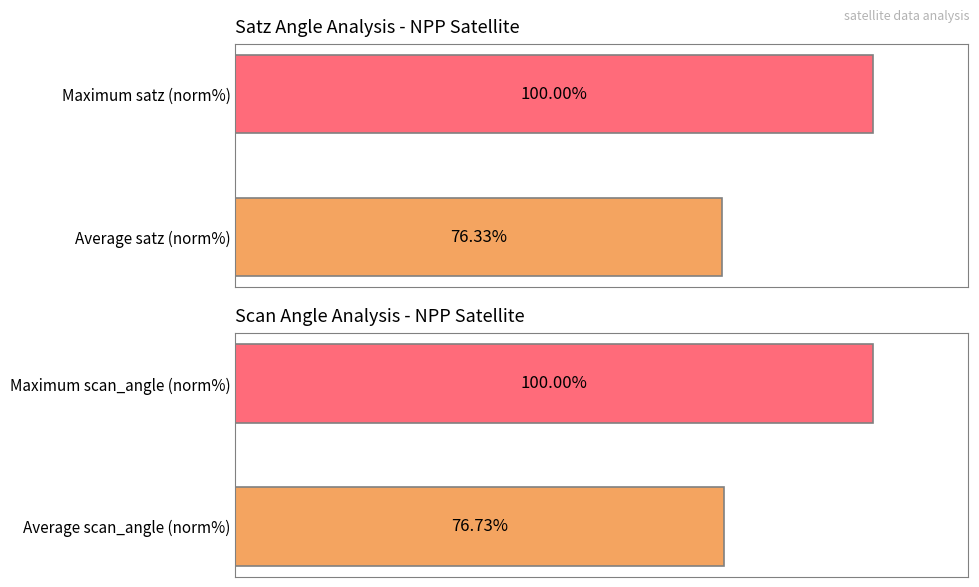

How many bars are there in total?

4